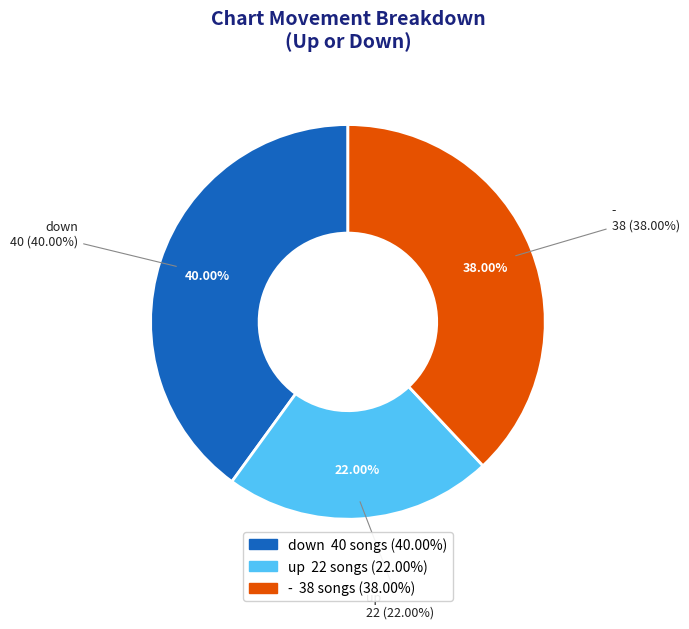

To the nearest percent, what is the difference between the largest and smallest slice percentages?

18%